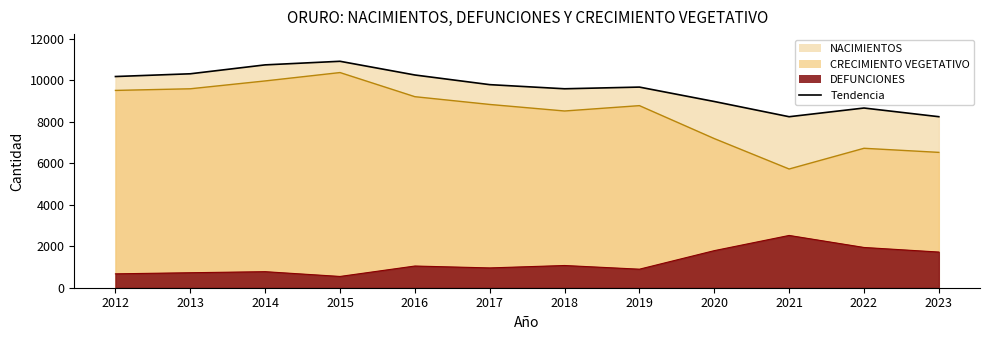

What is the average value of the DEFUNCIONES series?

1219